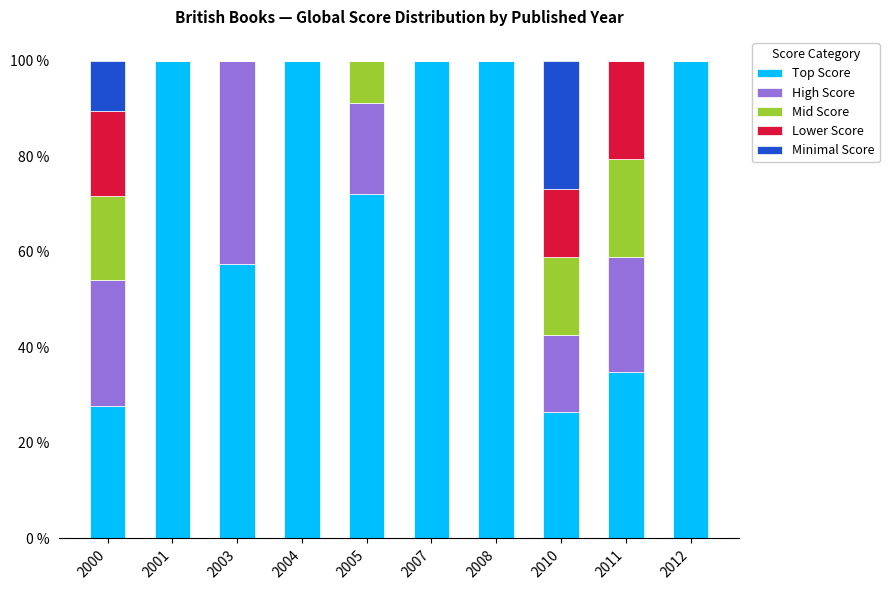

What is the sum of all Top Score values?

718.4